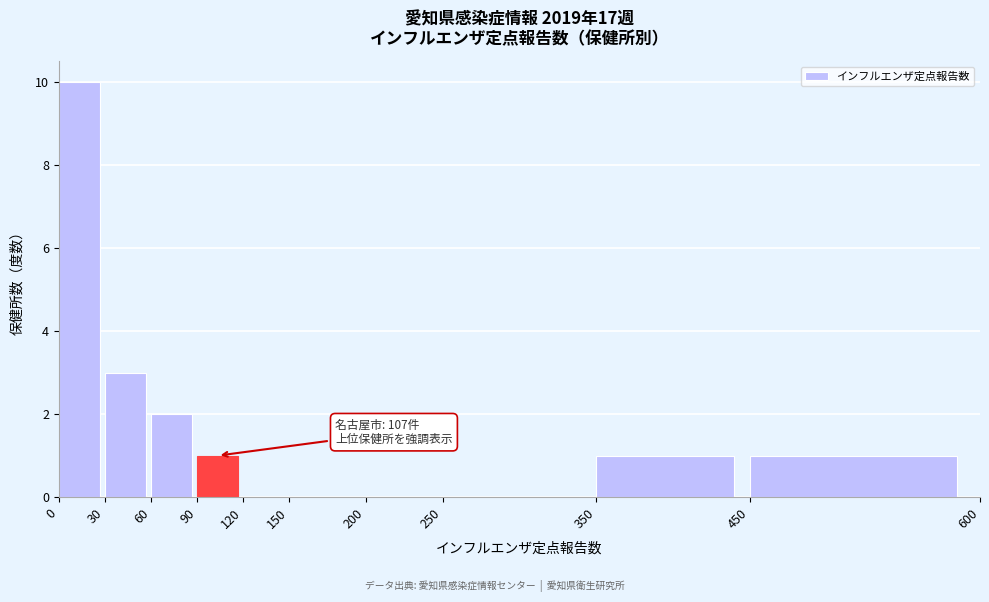

Over which range of the x-axis is the bar tallest?

0 to 30